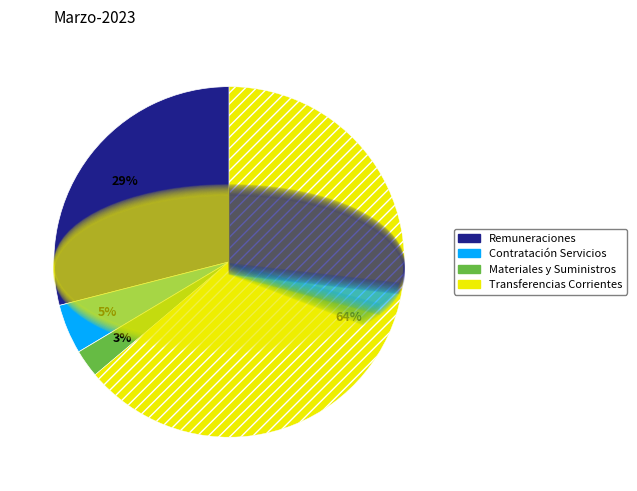

What is the smallest slice in the pie chart?

MATERIALES Y SUMINISTROS